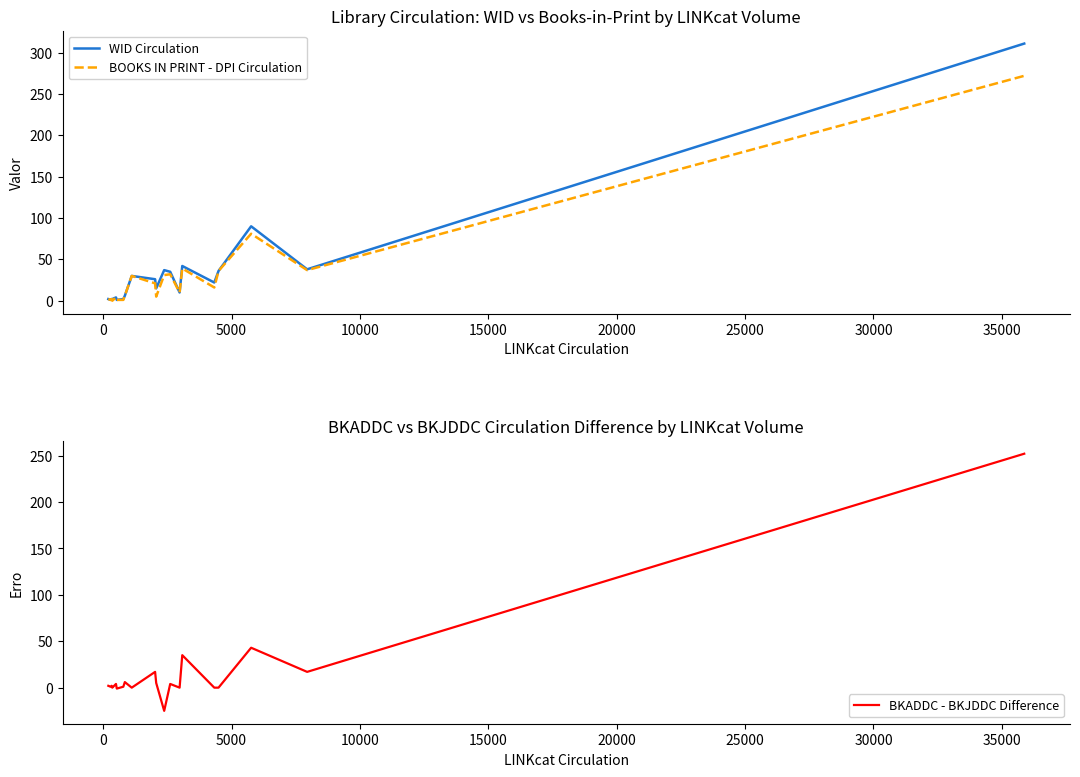

What is the smallest value displayed?

-25